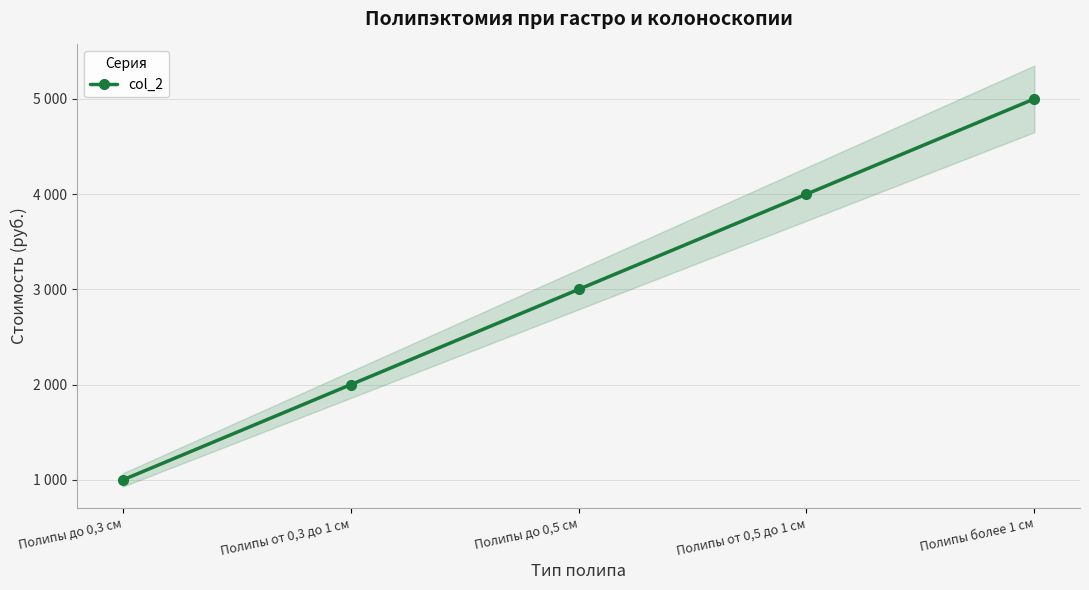

The chart shows a value of 675 at Полипы до 0,3 см. True or false?

False